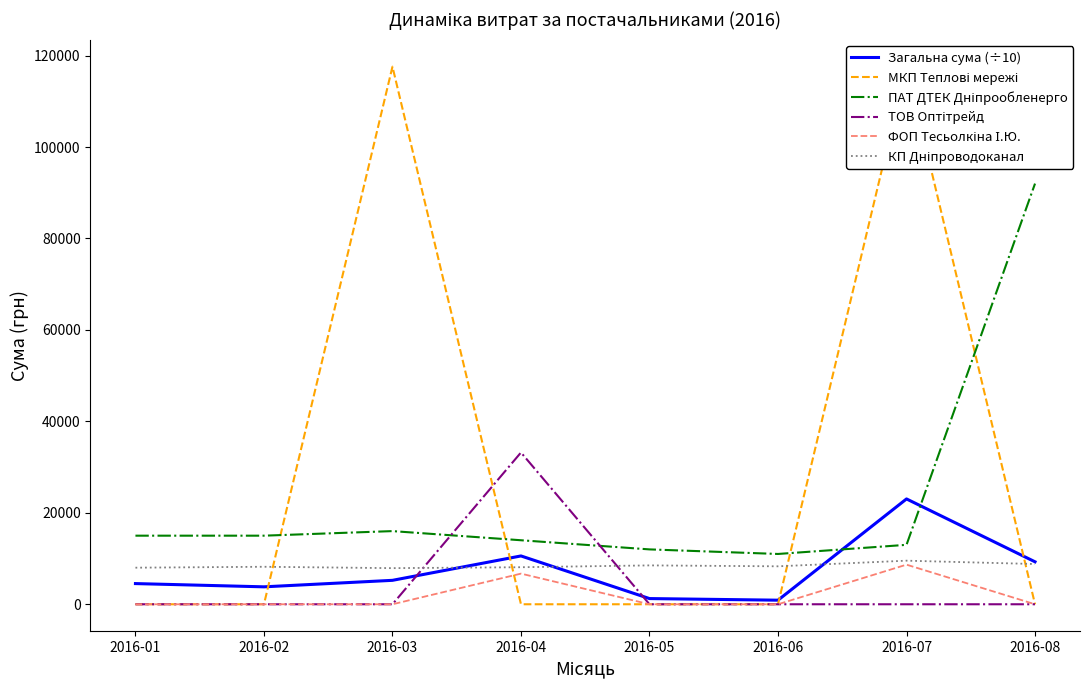

How many values in the Загальна сума (÷10) series are below 5234?

4